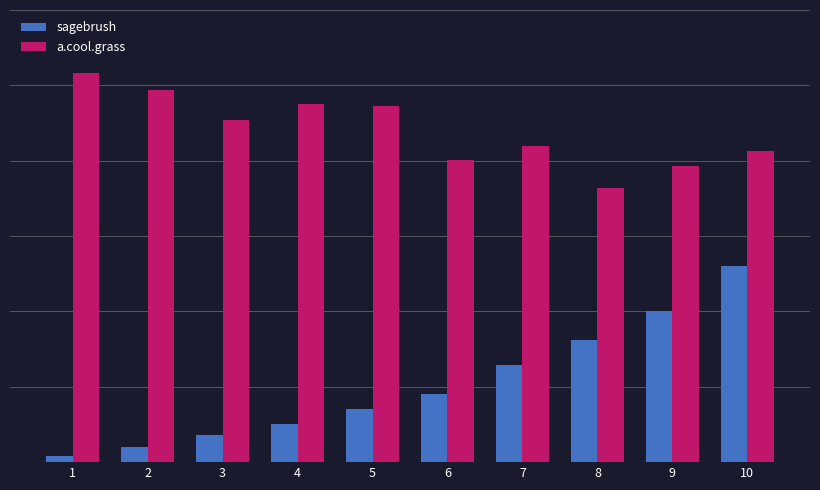

Does the chart contain any negative values?

No